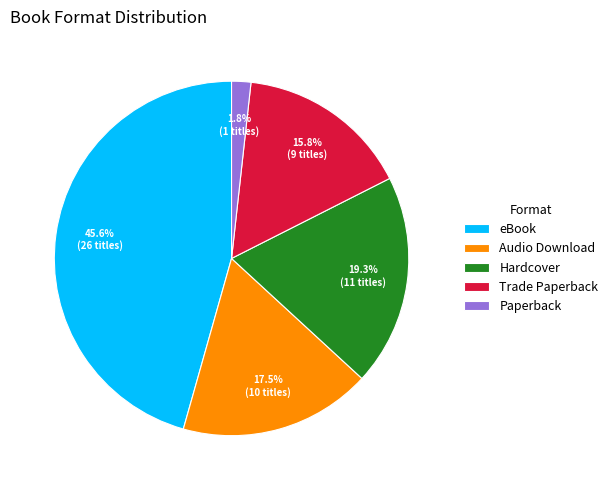

How many slices are in this pie chart?

5